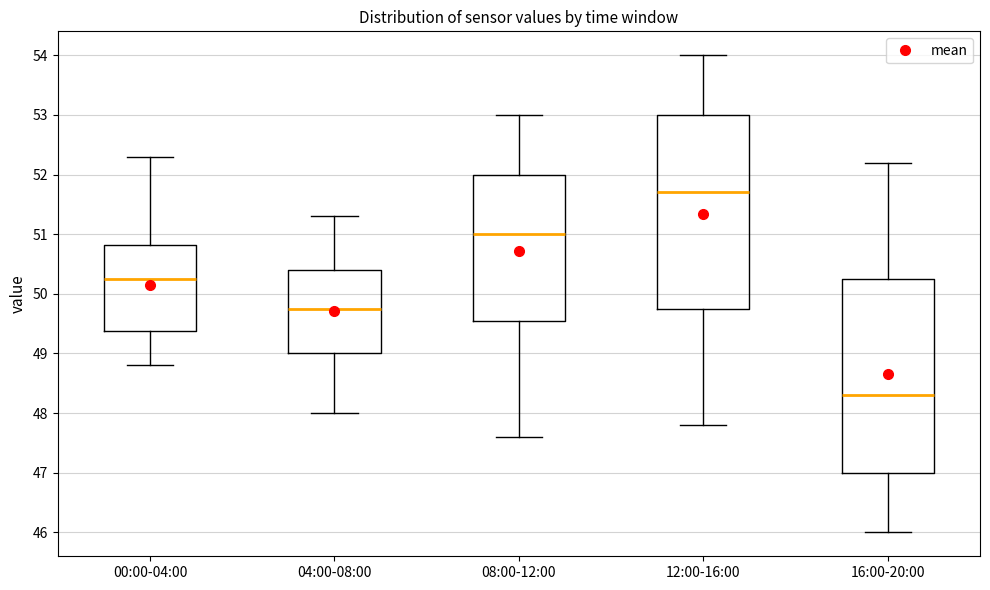

Where does the upper whisker of the box for 08:00-12:00 end on the y-axis? The values are not printed on the chart, so give them approximately, as read against the axis.

53.0